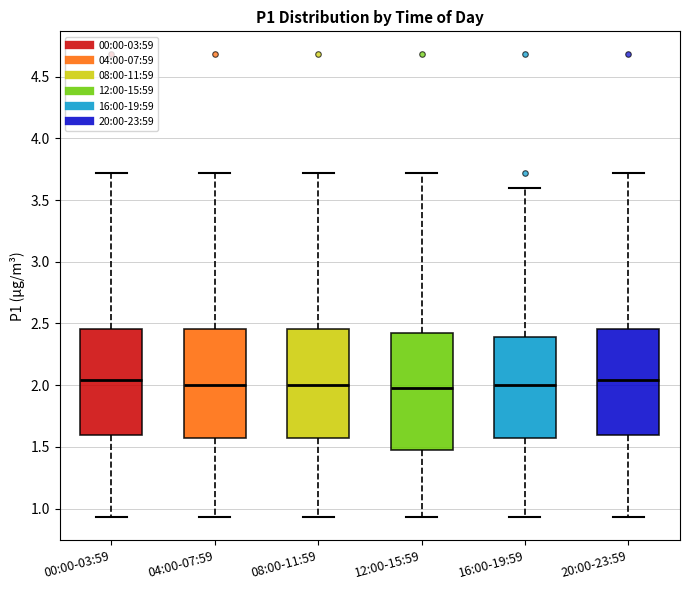

Reading left to right, transcribe this box plot: for each box, give where its median line is, the range the box spans, and where its two whiskers end, as read against the y-axis. The values are not printed on the chart, so give them approximately, as read against the axis.

00:00-03:59: median 2.05, box 1.60 to 2.45, whiskers 0.95 to 3.70
04:00-07:59: median 2.00, box 1.55 to 2.45, whiskers 0.95 to 3.70
08:00-11:59: median 2.00, box 1.55 to 2.45, whiskers 0.95 to 3.70
12:00-15:59: median 2.00, box 1.45 to 2.40, whiskers 0.95 to 3.70
16:00-19:59: median 2.00, box 1.55 to 2.40, whiskers 0.95 to 3.60
20:00-23:59: median 2.05, box 1.60 to 2.45, whiskers 0.95 to 3.70